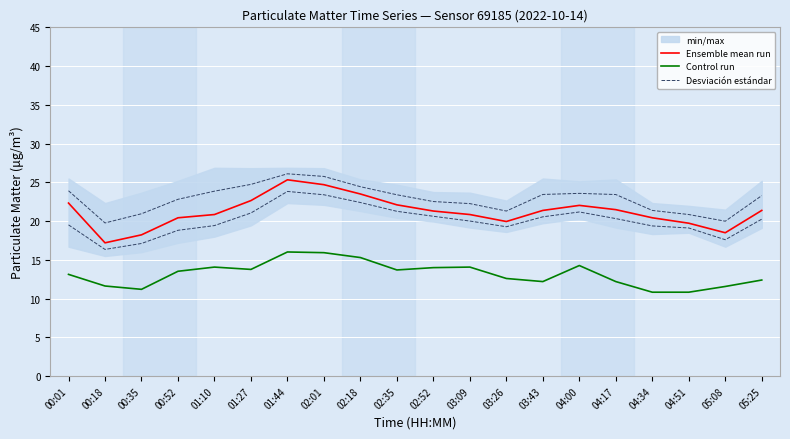

At which label does Ensemble mean run first exceed 21?

00:01